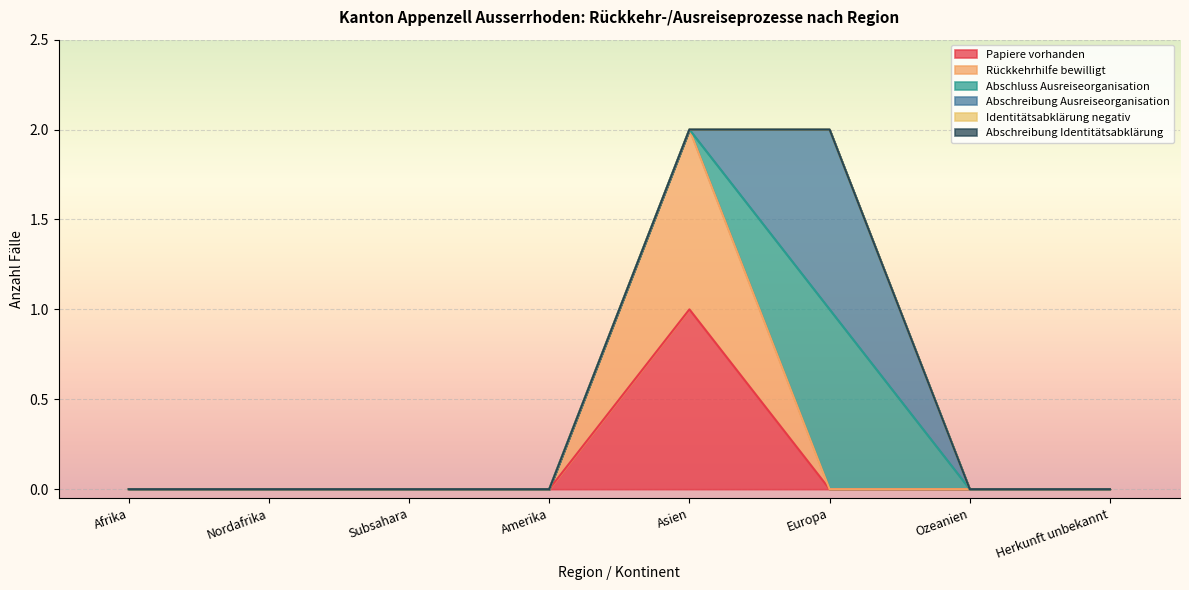

The Abschluss Ausreiseorganisation series shows -1 at Asien. True or false?

False